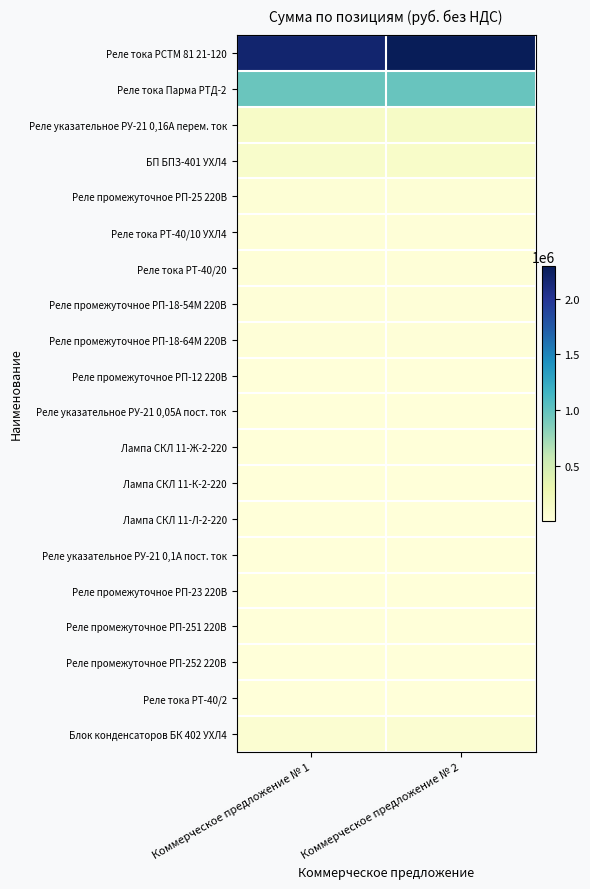

How many distinct data groups are displayed?

20